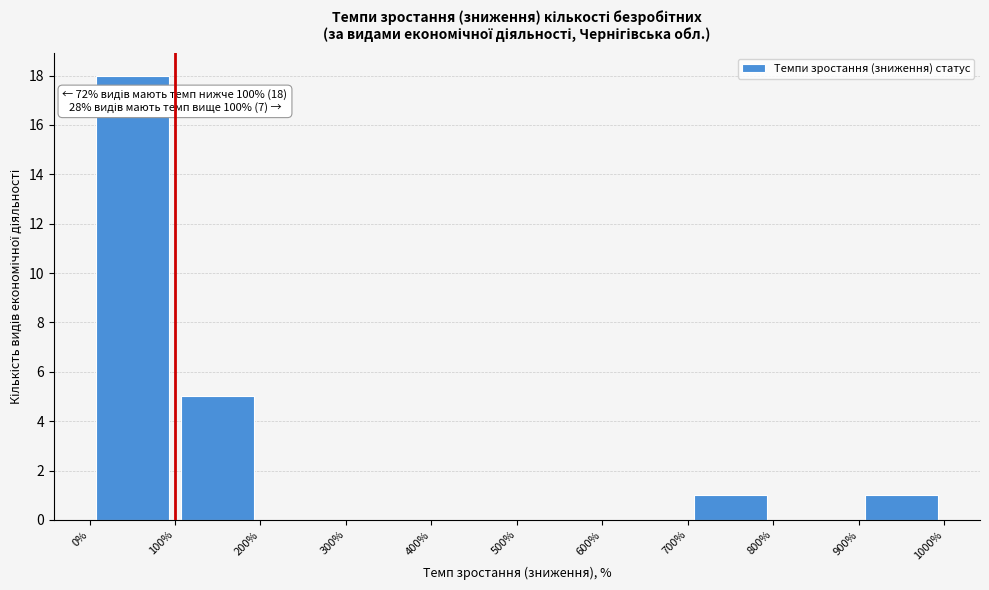

Which range on the x-axis has the tallest bar?

0% to 100%